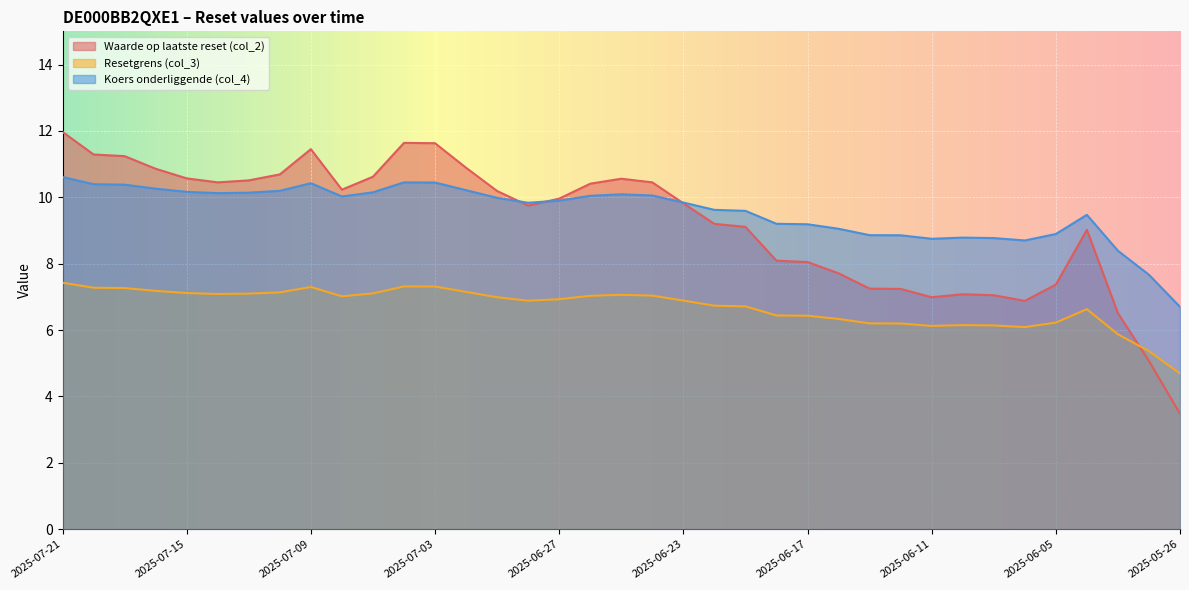

What is the difference between the maximum and minimum values in the Resetgrens (col_3) series?

2.7